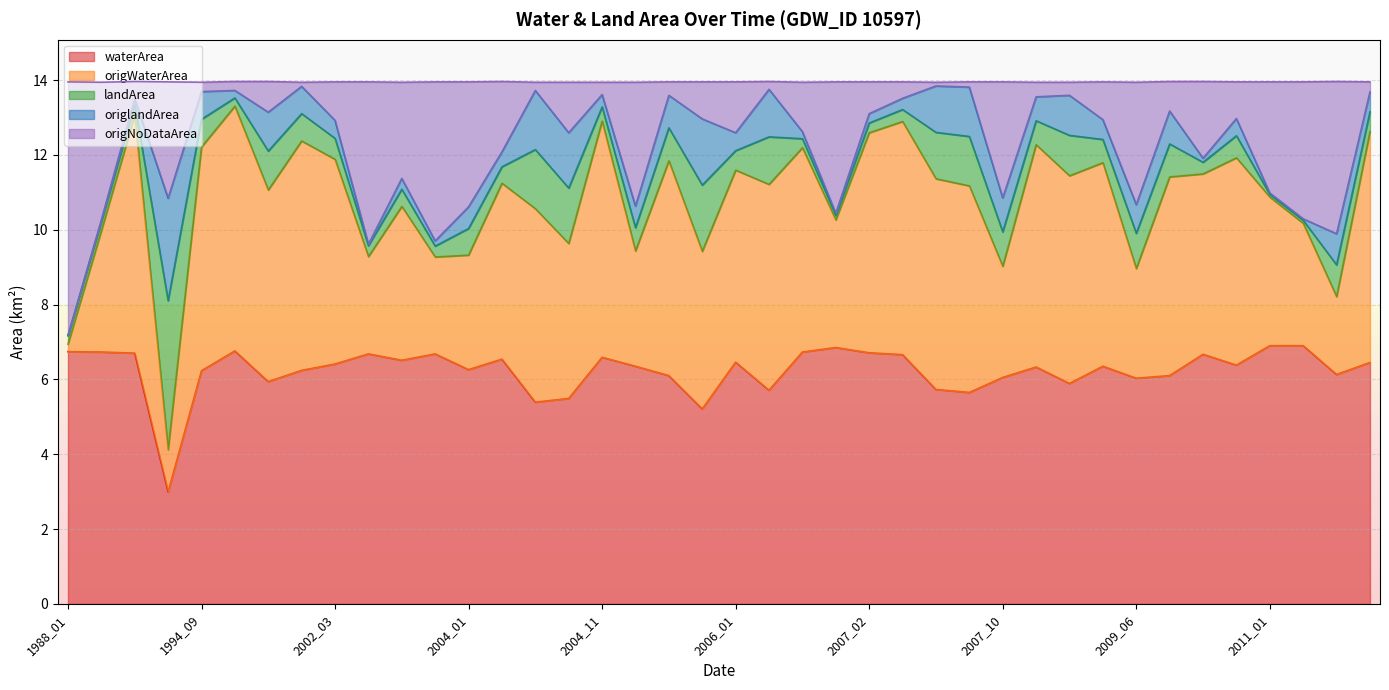

What is the difference between the maximum and minimum values in the waterArea series?

3.9